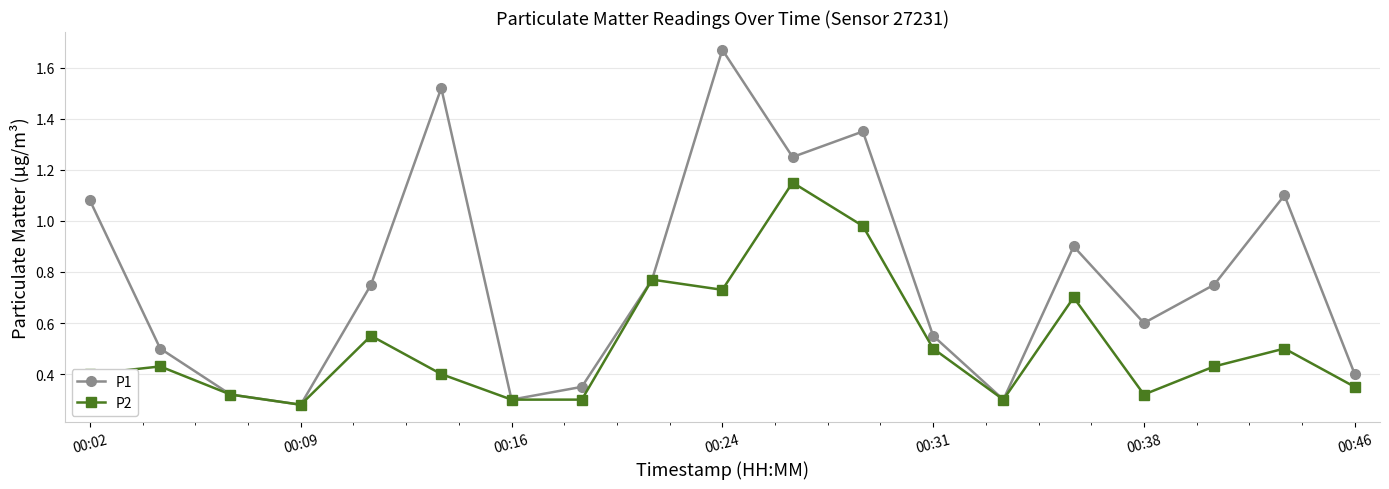

At how many categories does at least one series exceed 0?

19